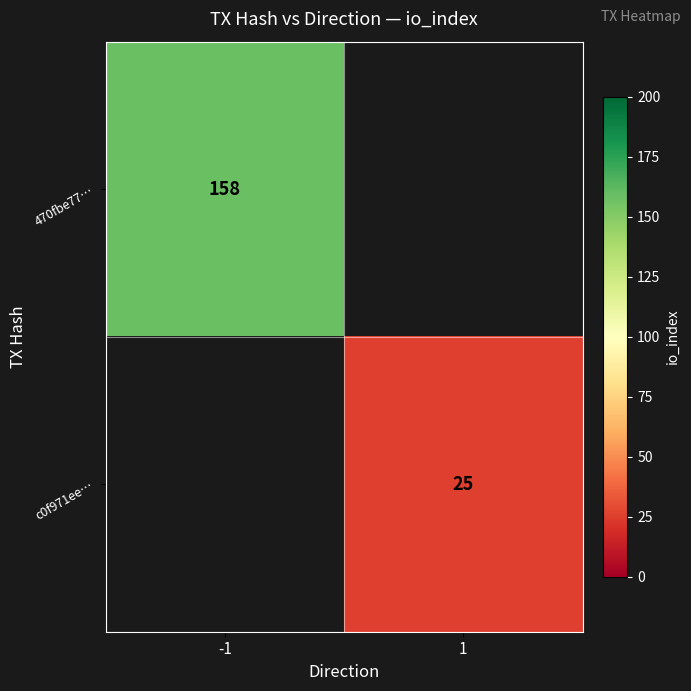

The value of 470fbe77… at -1 is 270. True or false?

False